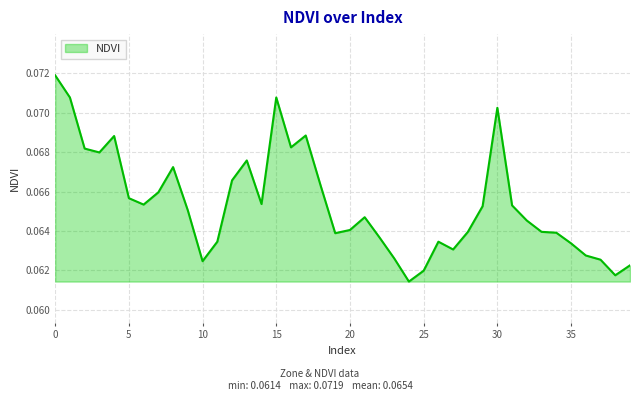

At which category does the chart reach its minimum across all series?

24